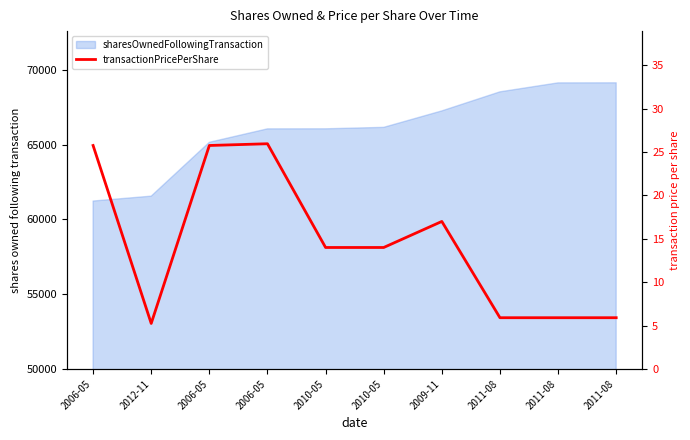

How many interior local peaks (higher than both neighbors) does the data have?

2